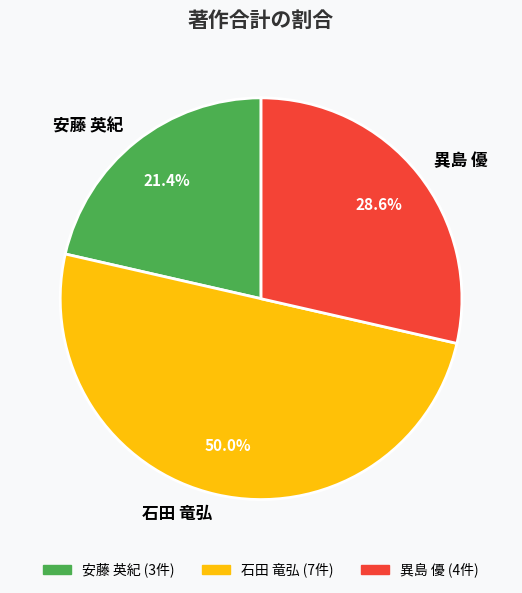

Approximately how many times larger is the value at 異島 優 compared to 安藤 英紀?

1.3